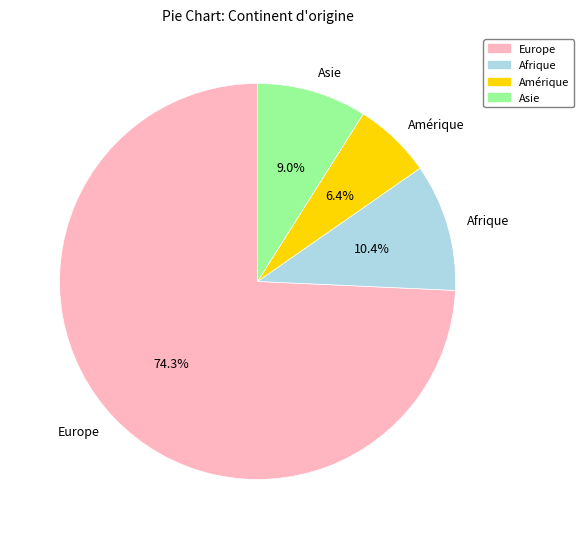

To the nearest percent, what percentage of the pie is Asie?

9%